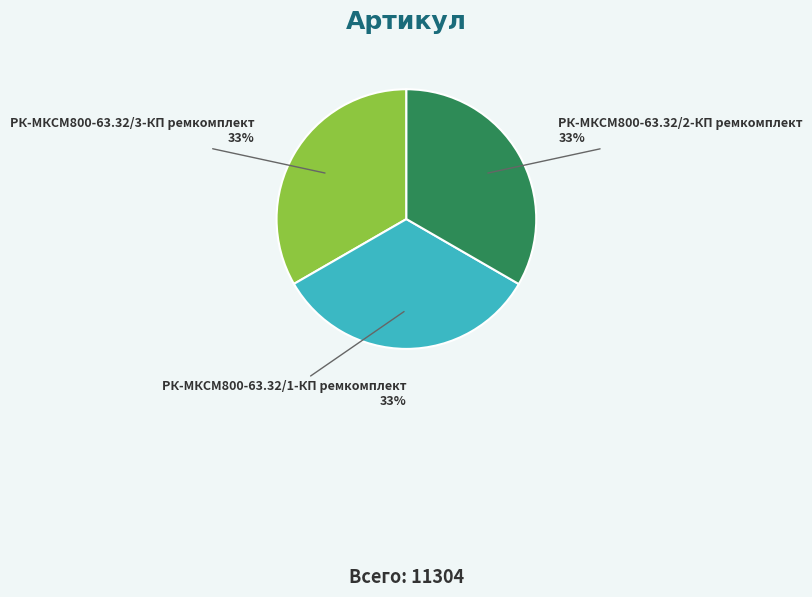

To the nearest percent, what is the combined percentage of РК-МКСМ800-63.32/2-КП ремкомплект and РК-МКСМ800-63.32/1-КП ремкомплект?

67%